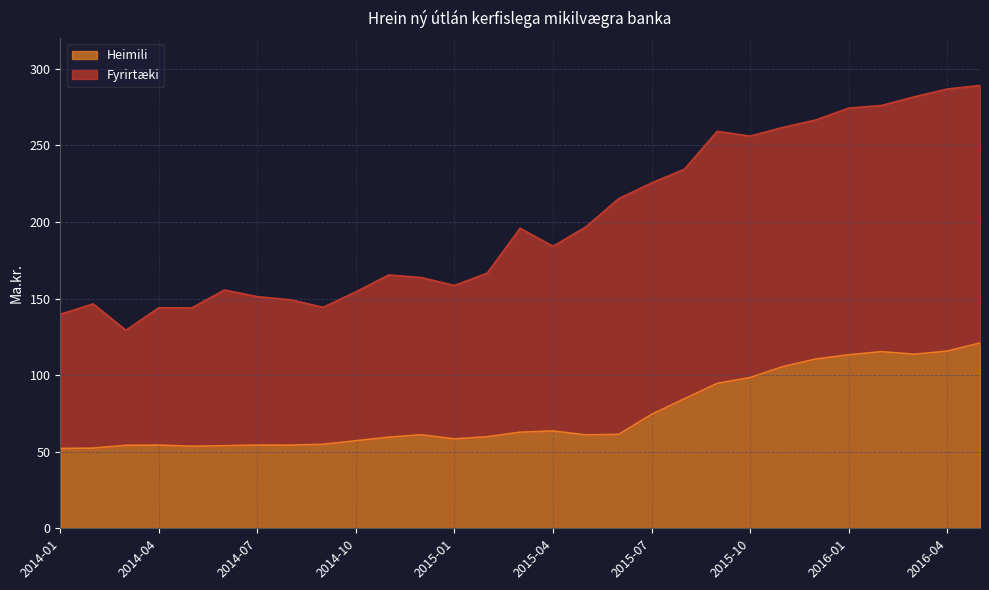

Reading left to right, what are all the values shown in this chart?

2014-01=52.1	2014-02=52.4	2014-03=54.2	2014-04=54.3	2014-05=53.6	2014-06=53.9	2014-07=54.3	2014-08=54.3	2014-09=54.8	2014-10=57.2	2014-11=59.5	2014-12=61.1	2015-01=58.4	2015-02=59.8	2015-03=62.8	2015-04=63.5	2015-05=61.0	2015-06=61.3	2015-07=74.4	2015-08=84.5	2015-09=94.6	2015-10=98.4	2015-11=105.6	2015-12=110.5	2016-01=113.3	2016-02=115.3	2016-03=113.7	2016-04=115.7	2016-05=121.0